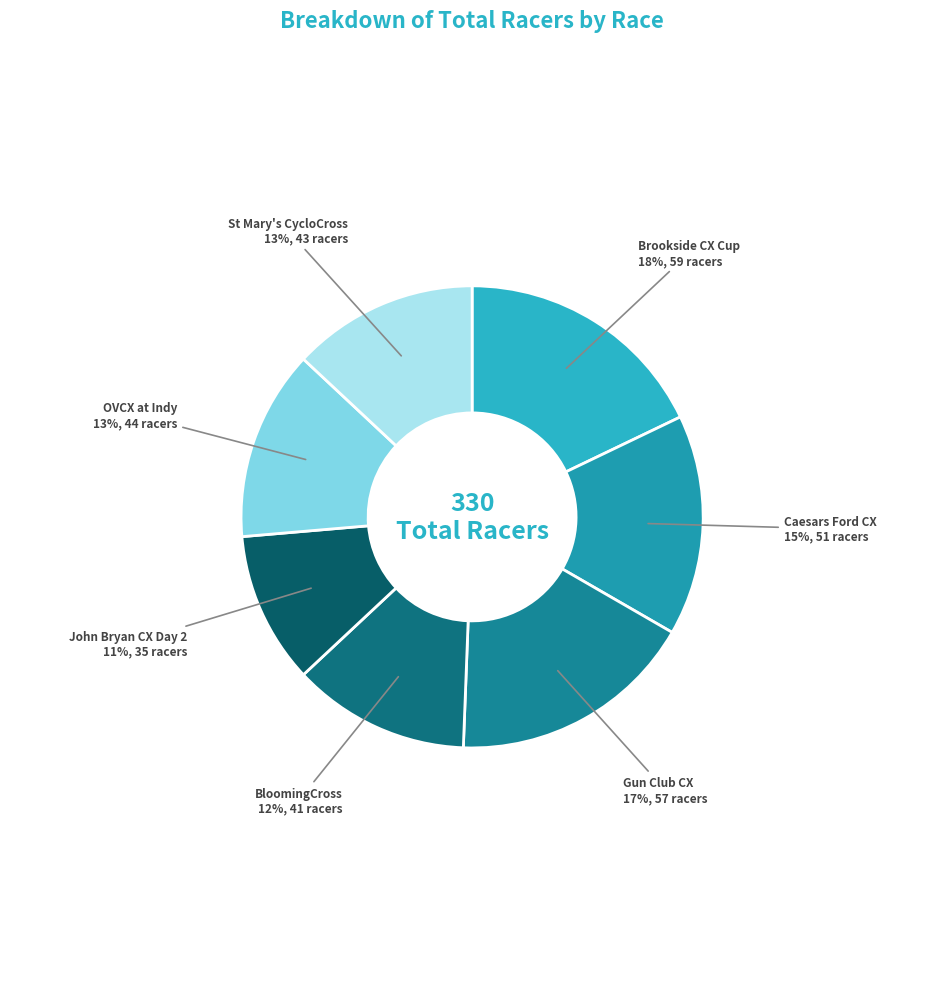

Count the number of slices in the pie.

7